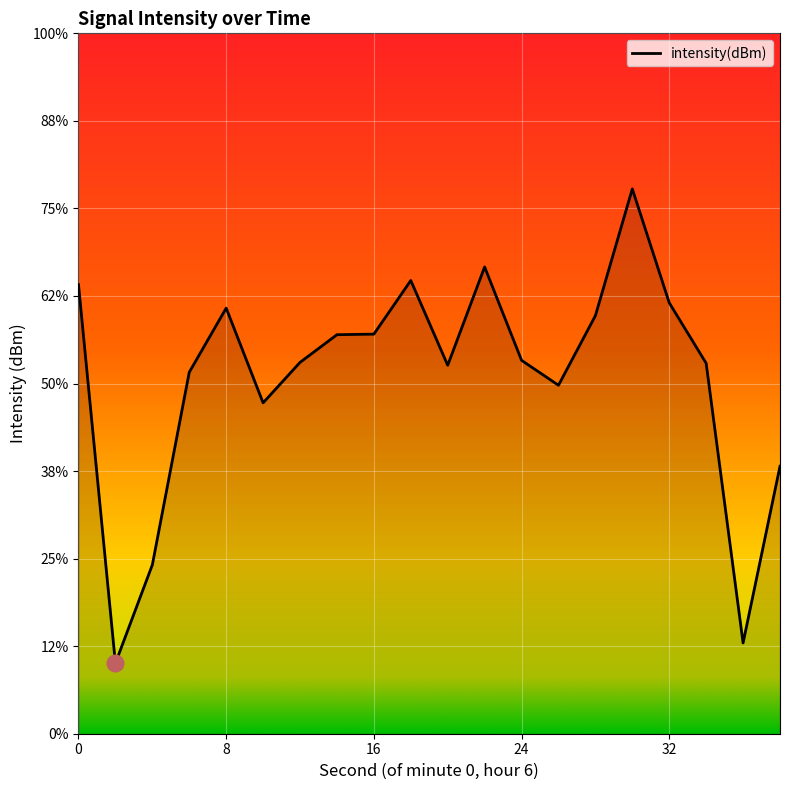

Reading right to left, extract all data points from this chart.

-134.7	-144.8	-128.8	-125.4	-118.9	-126.1	-130.1	-128.7	-123.3	-129.0	-124.1	-127.2	-127.2	-128.8	-131.1	-125.7	-129.4	-140.4	-146.0	-124.4